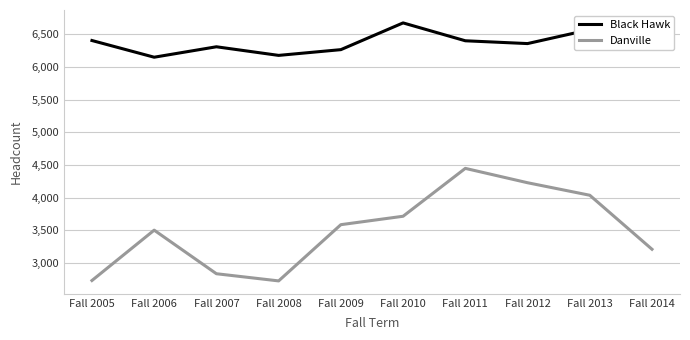

What is the difference between the maximum and minimum values in the Danville series?

1725